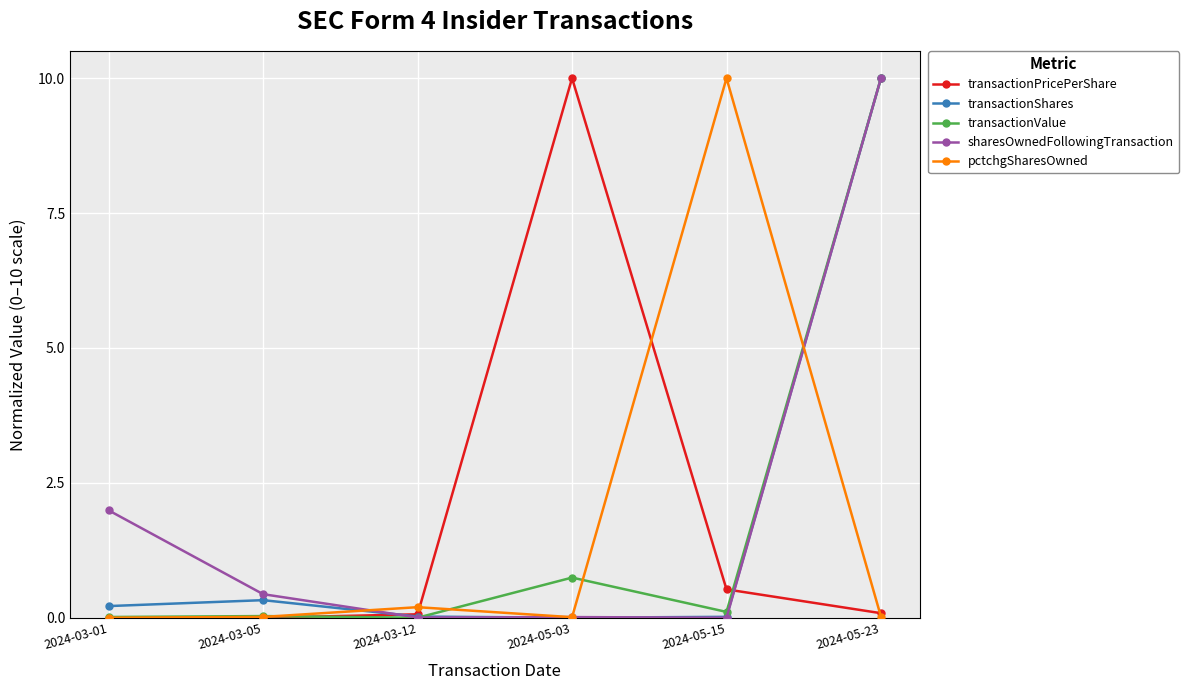

What is the difference between the highest and lowest values at 2024-05-15?

10.0